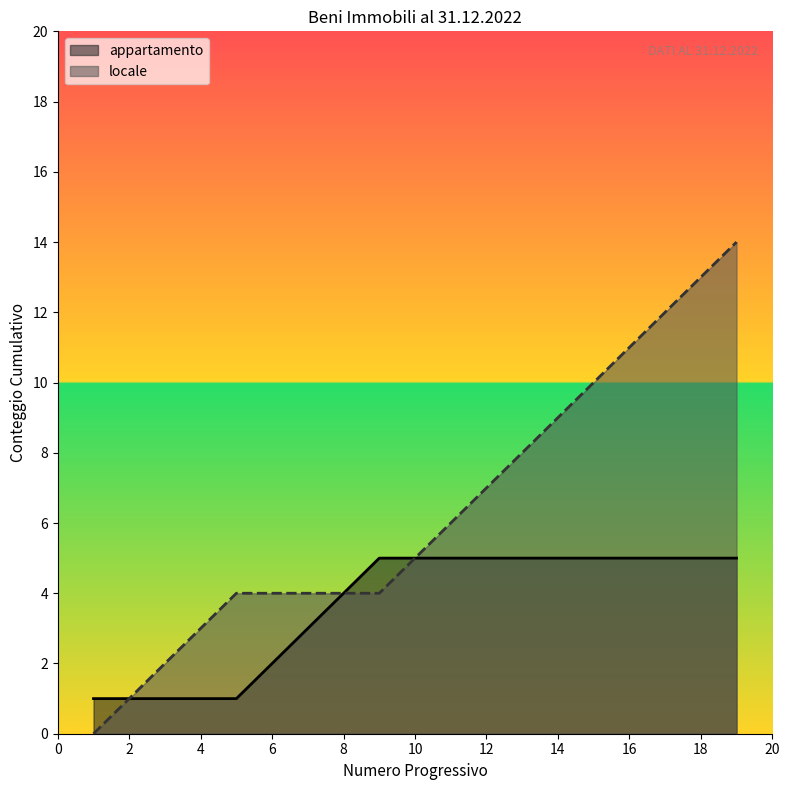

List the series in order of their overall mean, lowest first.

appartamento, locale